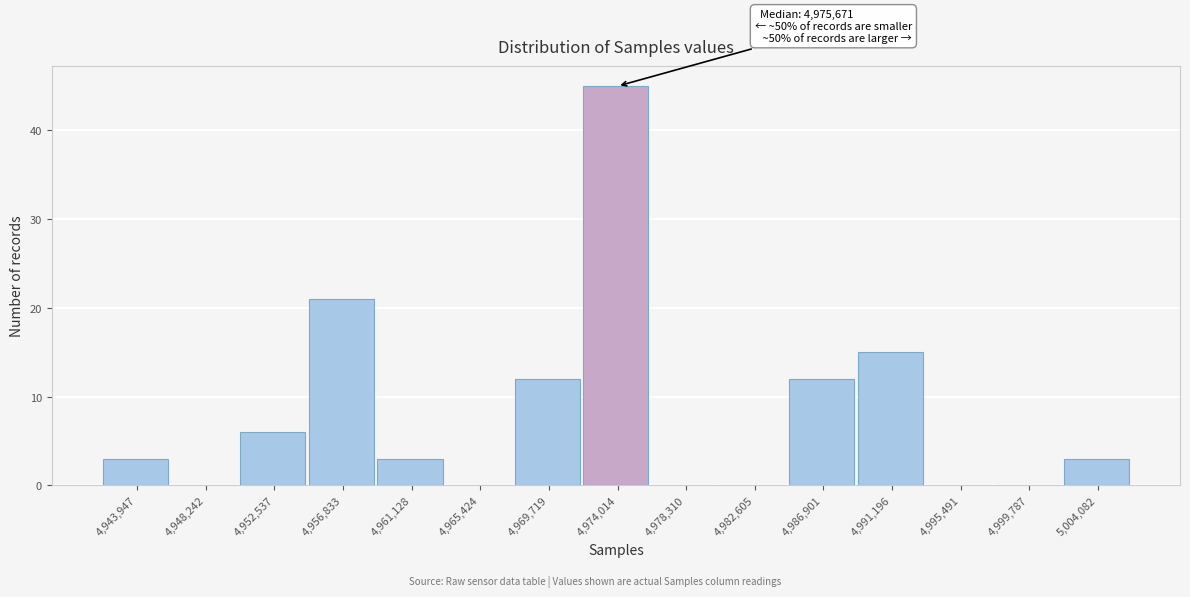

Reading right to left, what are all the values shown in this chart?

5,004,082=3	4,999,787=0	4,995,491=0	4,991,196=15	4,986,901=12	4,982,605=0	4,978,310=0	4,974,014=45	4,969,719=12	4,965,424=0	4,961,128=3	4,956,833=21	4,952,537=6	4,948,242=0	4,943,947=3